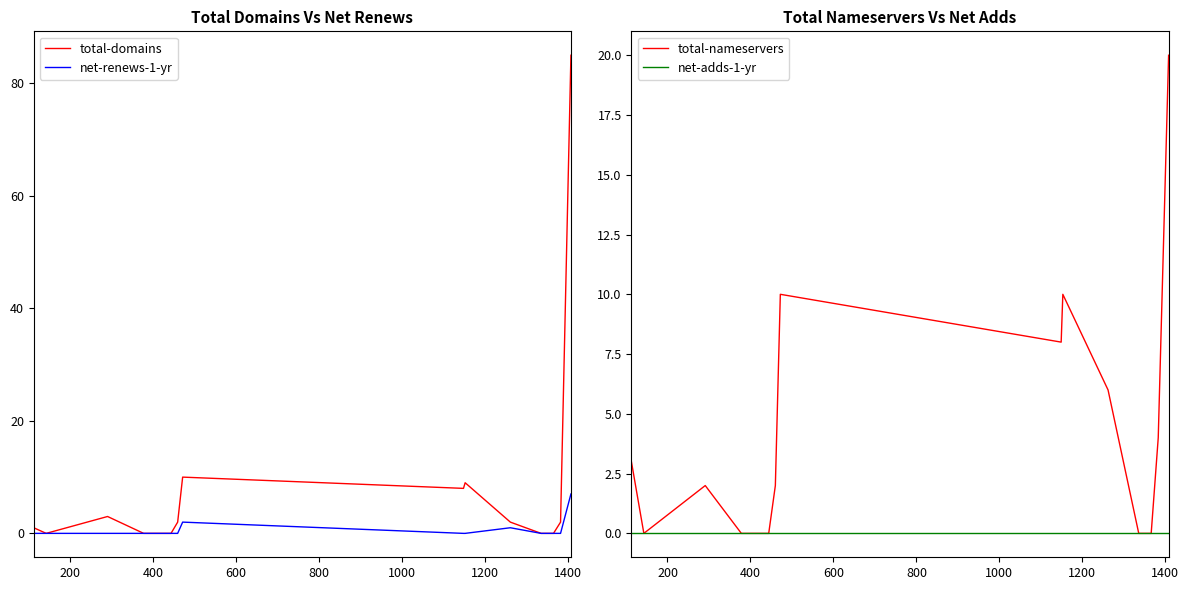

Which series has the widest spread of values?

total-domains